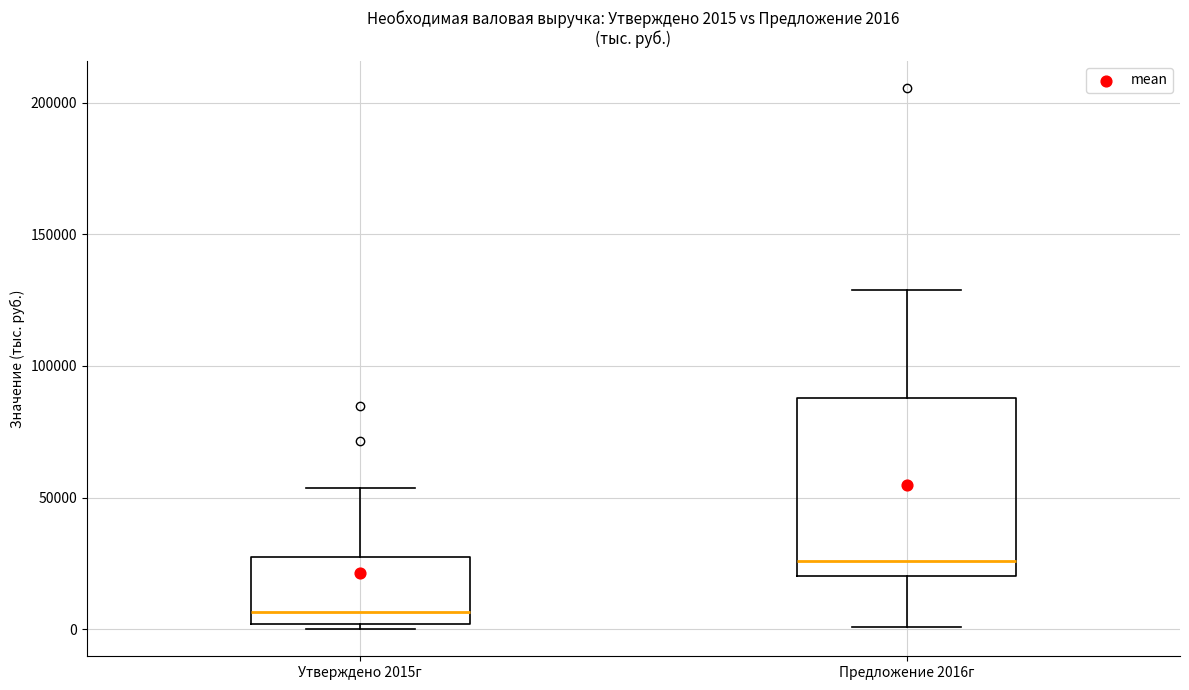

Which box has the highest median line?

Предложение 2016г